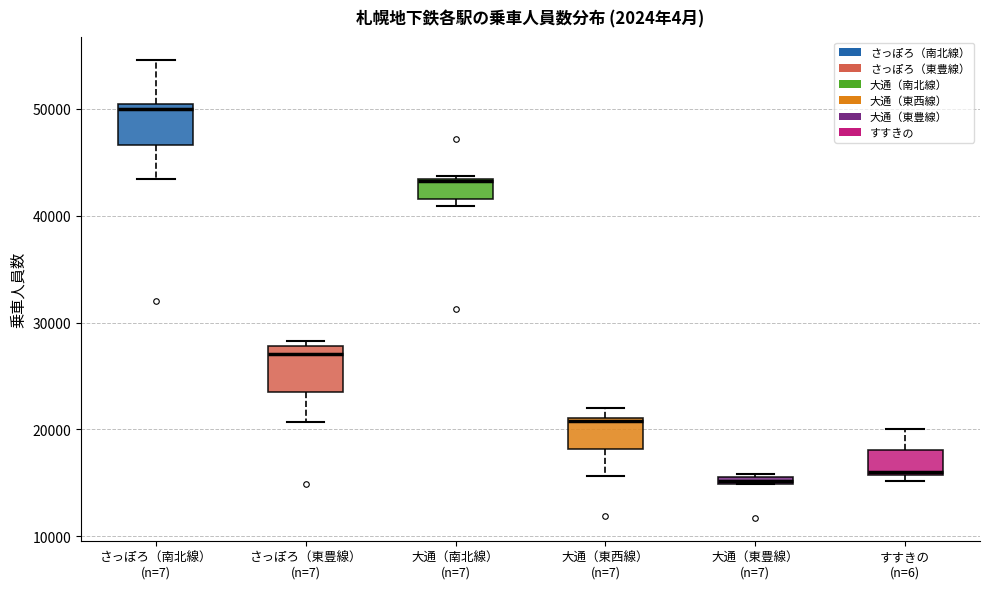

Which box has the highest median line?

さっぽろ（南北線） (n=7)